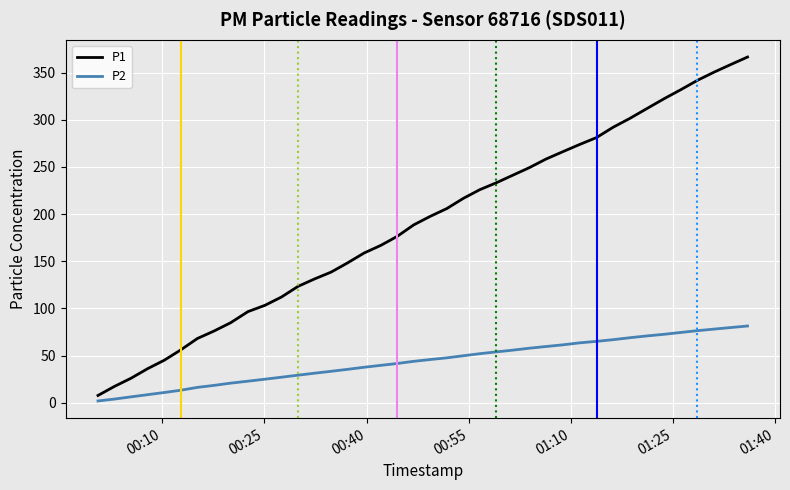

Rank the series by their average value, from highest to lowest.

P1, P2